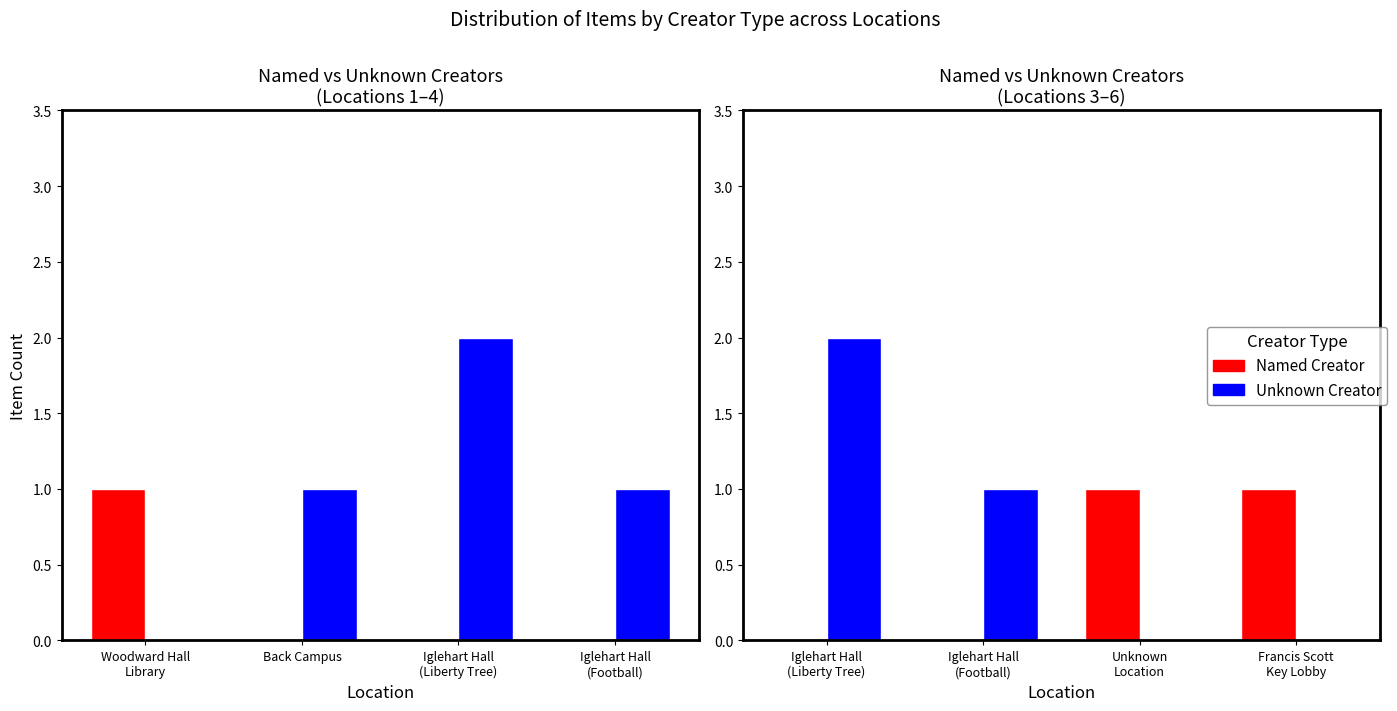

What is the total value across all series at Francis Scott Key Lobby?

1